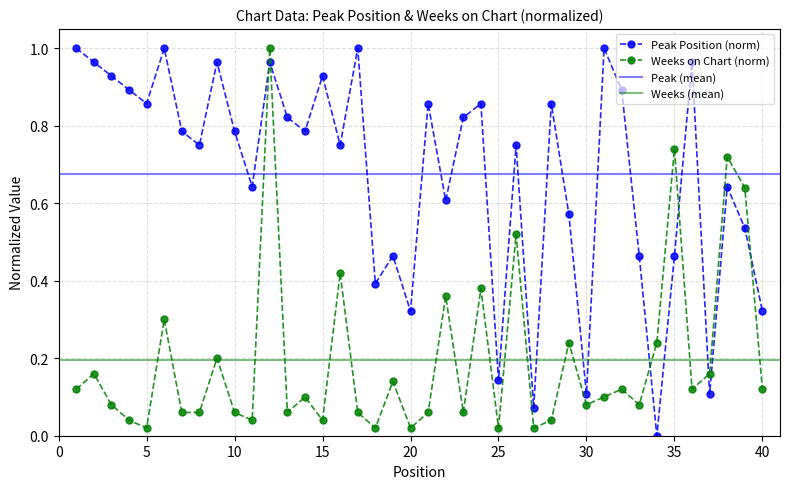

At which label is Peak Position closest to 0?

34